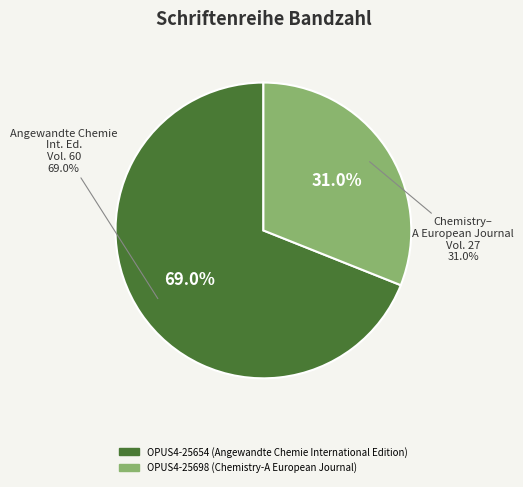

Is it true that OPUS4-25698 (Chemistry-A European Journal) is 31% of the pie?

True